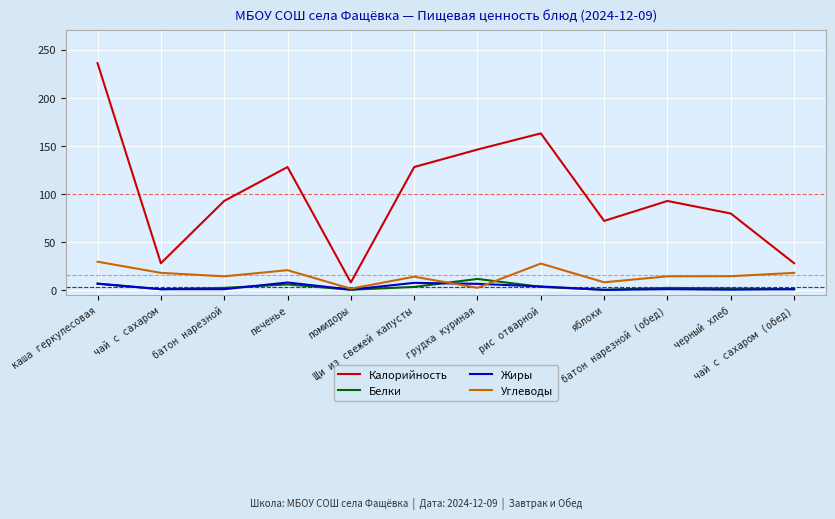

The Жиры series shows 7.6 at Щи из свежей капусты. True or false?

True